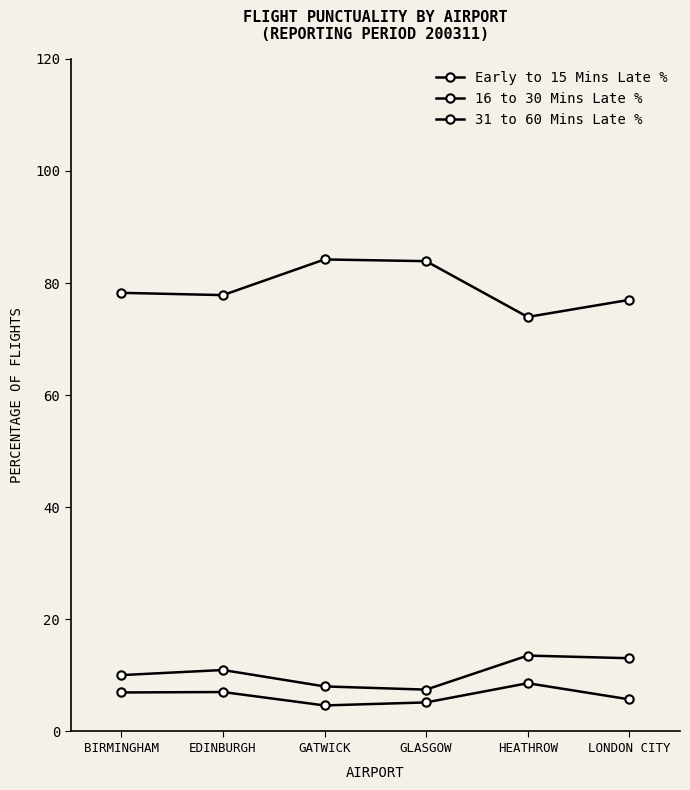

How many data points does each series have?

6